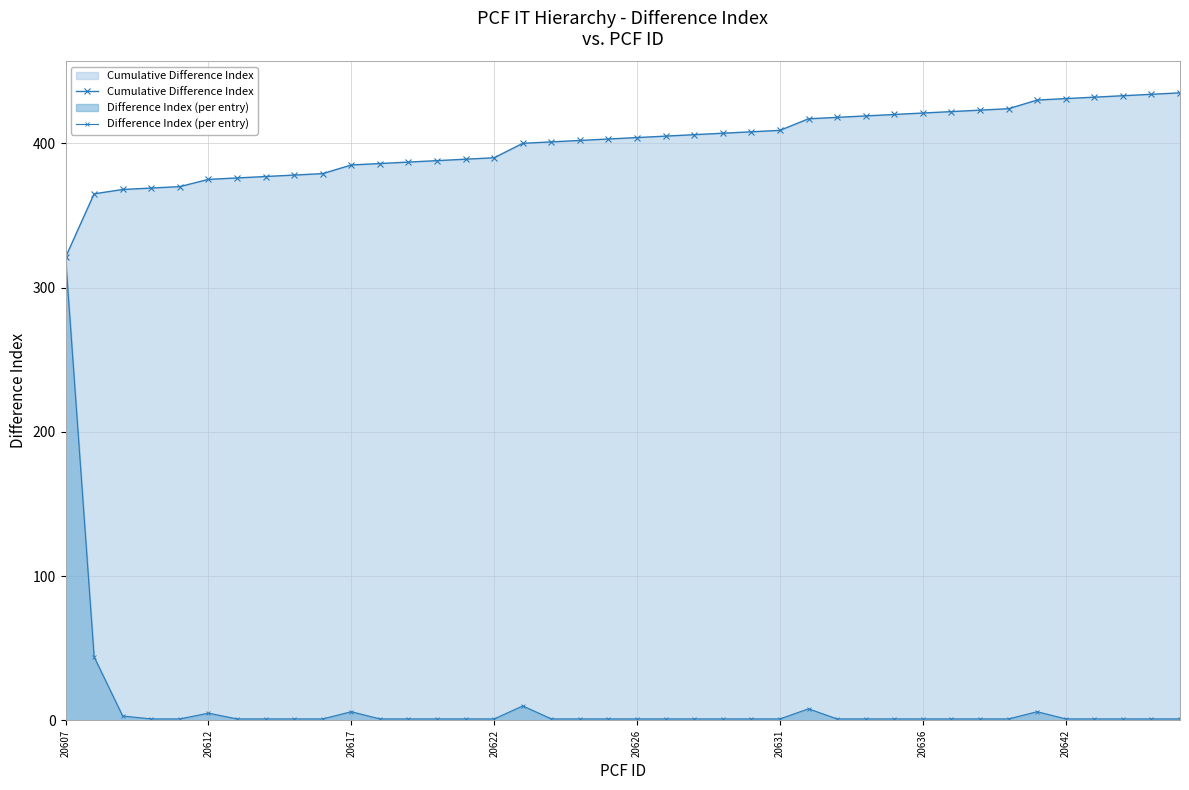

What are all the series names shown in the legend?

Cumulative Difference Index, Difference Index (per entry)